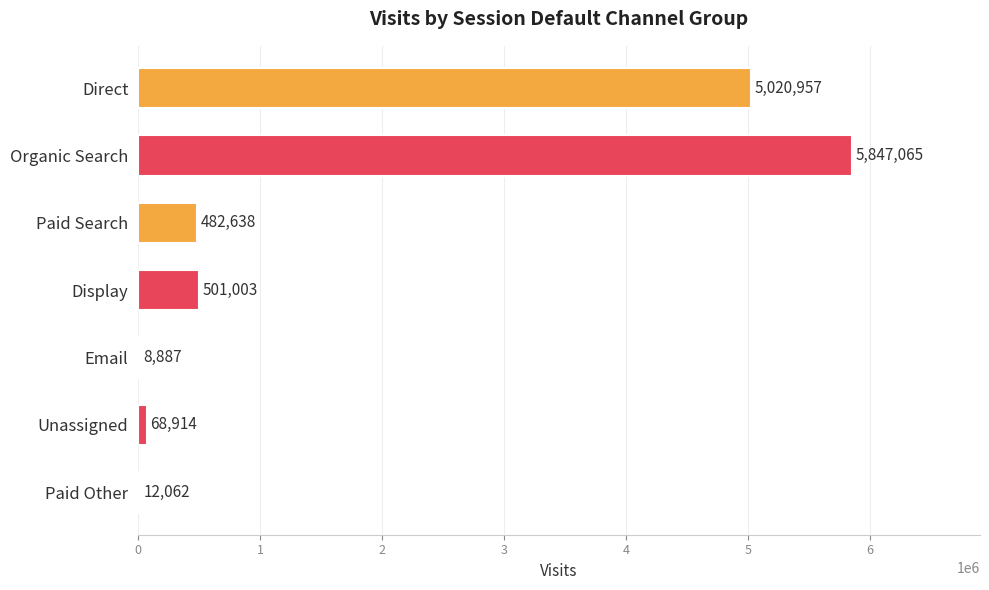

What is the difference between the second highest and minimum values?

5012070